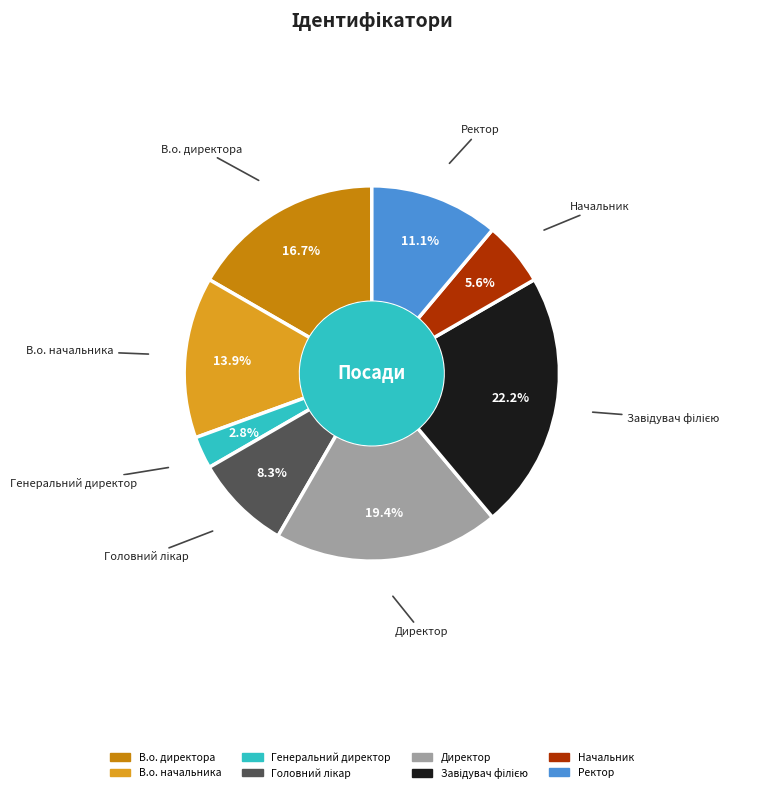

How many segments does this pie chart have?

8